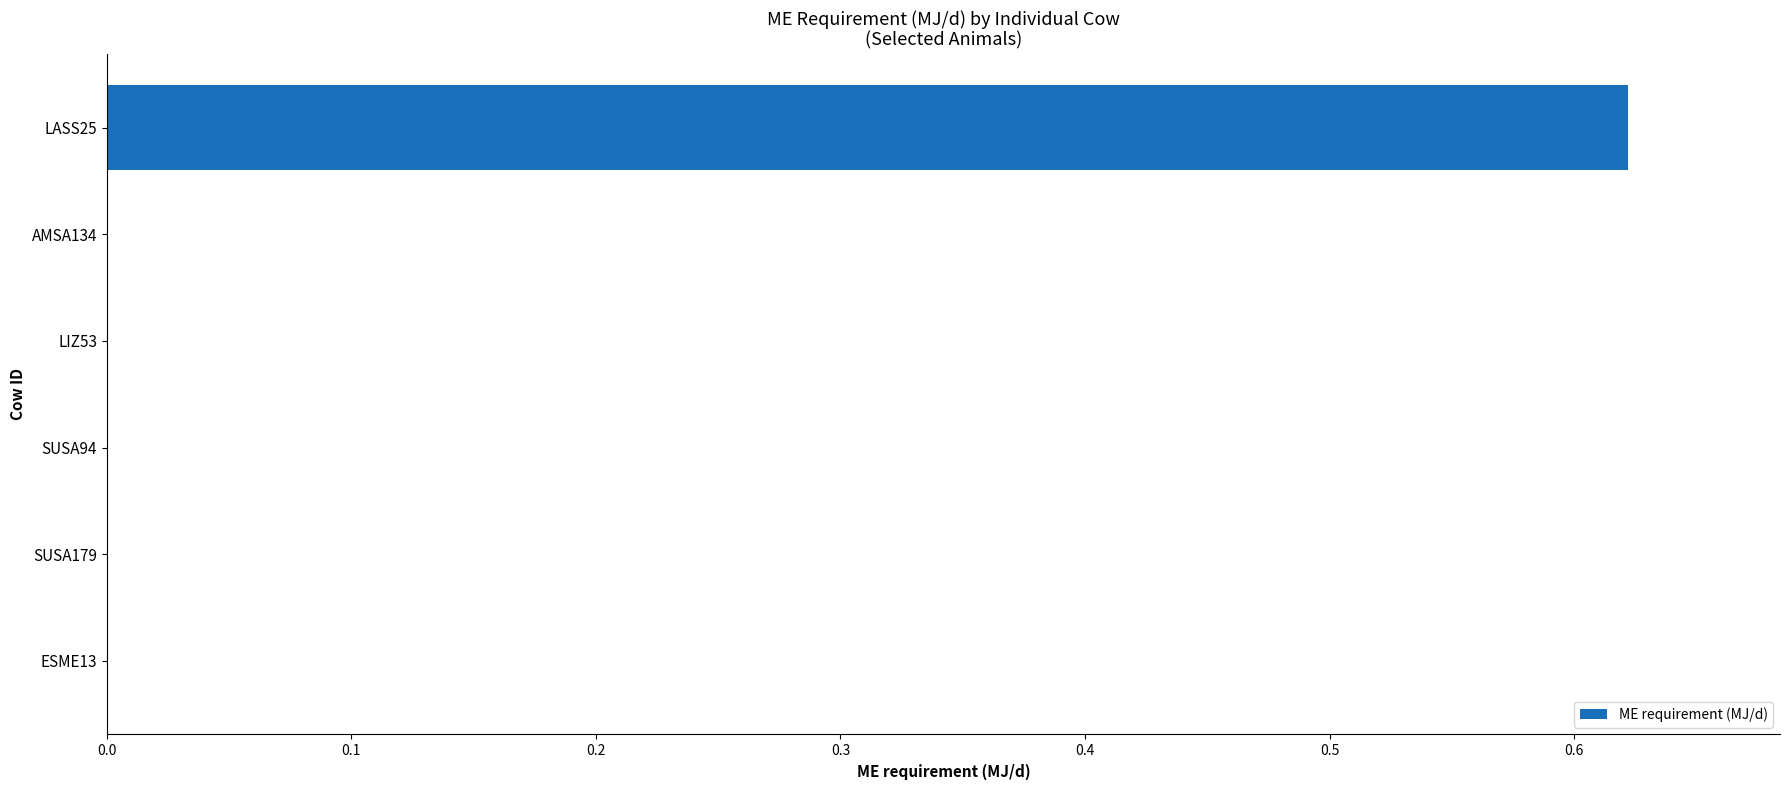

Which label corresponds to the largest value in the chart?

LASS25